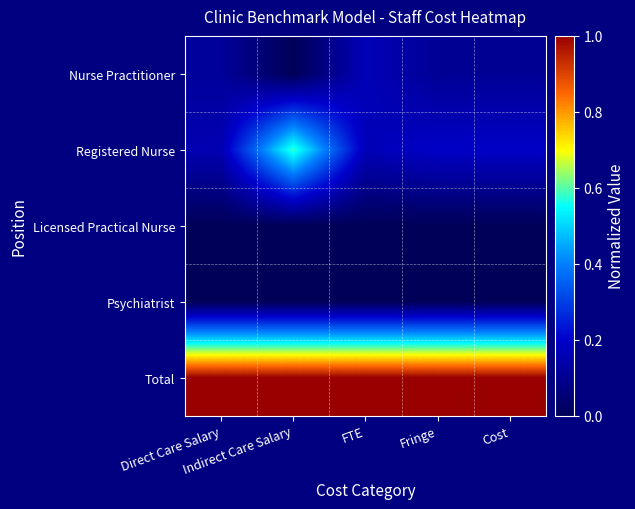

What is the difference between the highest and lowest values at Fringe?

1.0